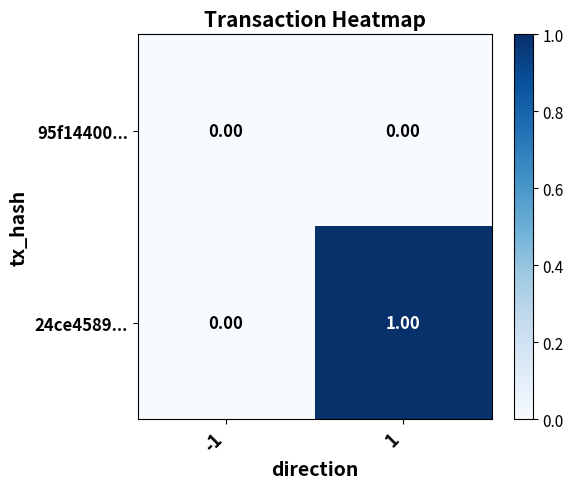

What is the spread (max minus min) of values at 1?

1